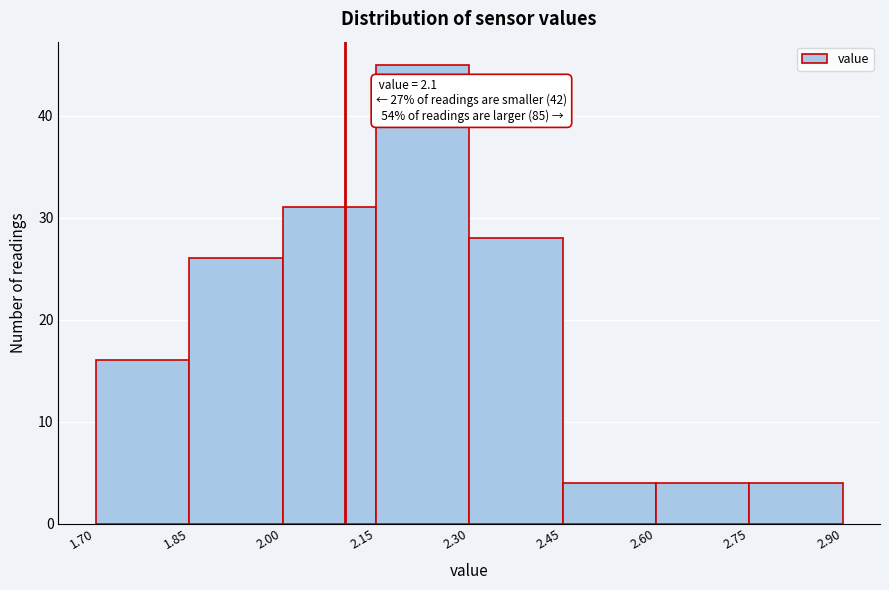

Over which range of the x-axis is the bar tallest?

2.15 to 2.30